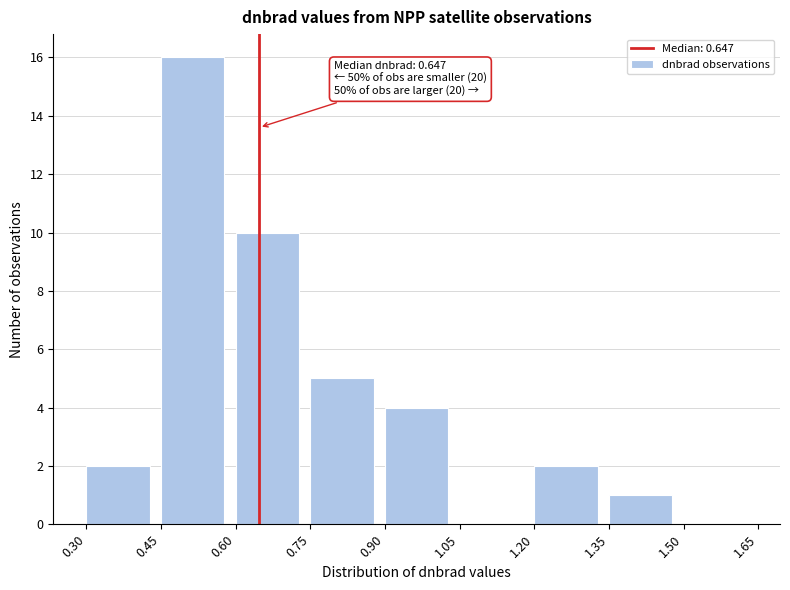

Which range on the x-axis has the tallest bar?

0.45 to 0.60